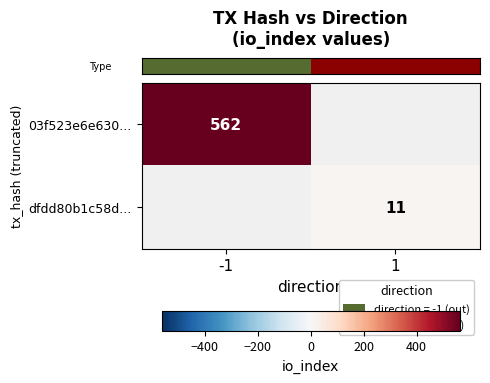

At which label does row_1 reach its minimum?

-1